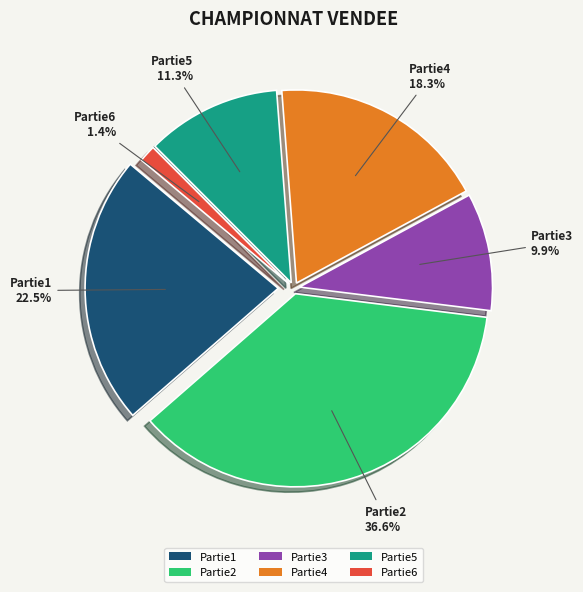

To the nearest percent, what is the average slice percentage?

17%